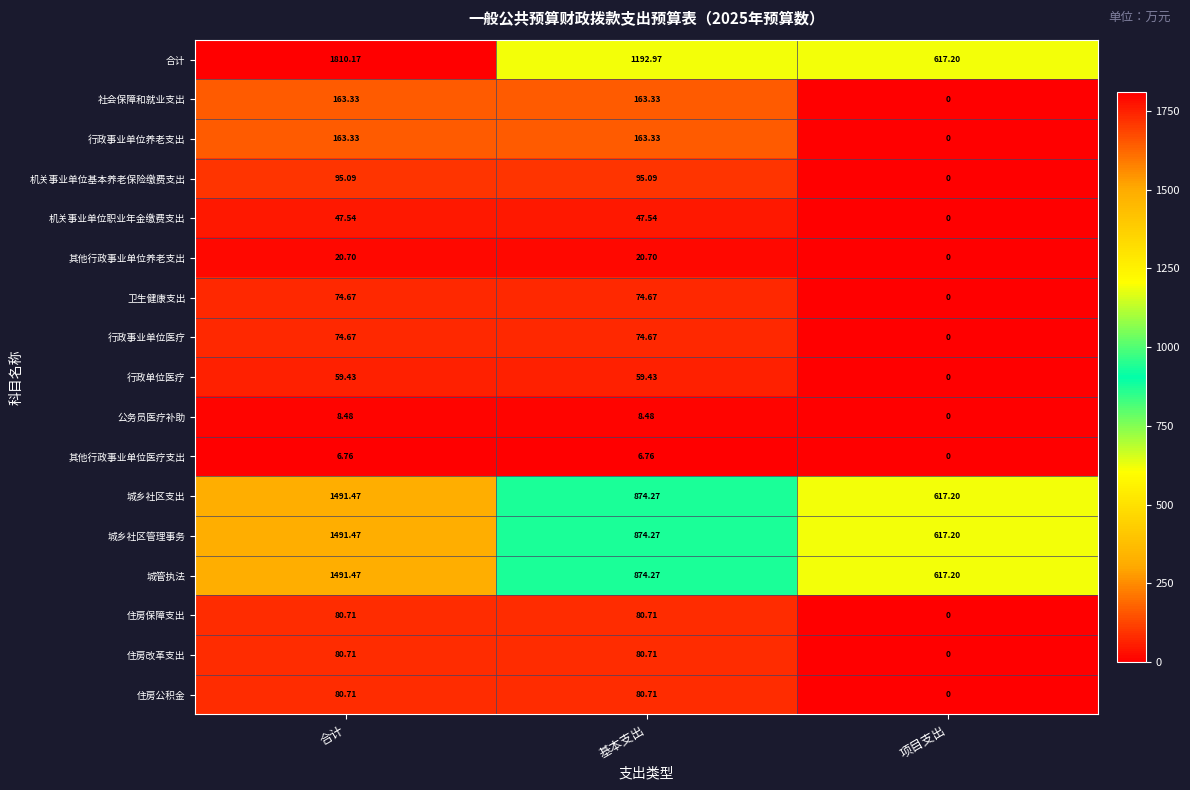

Where is 住房改革支出 nearest to the value 40?

项目支出